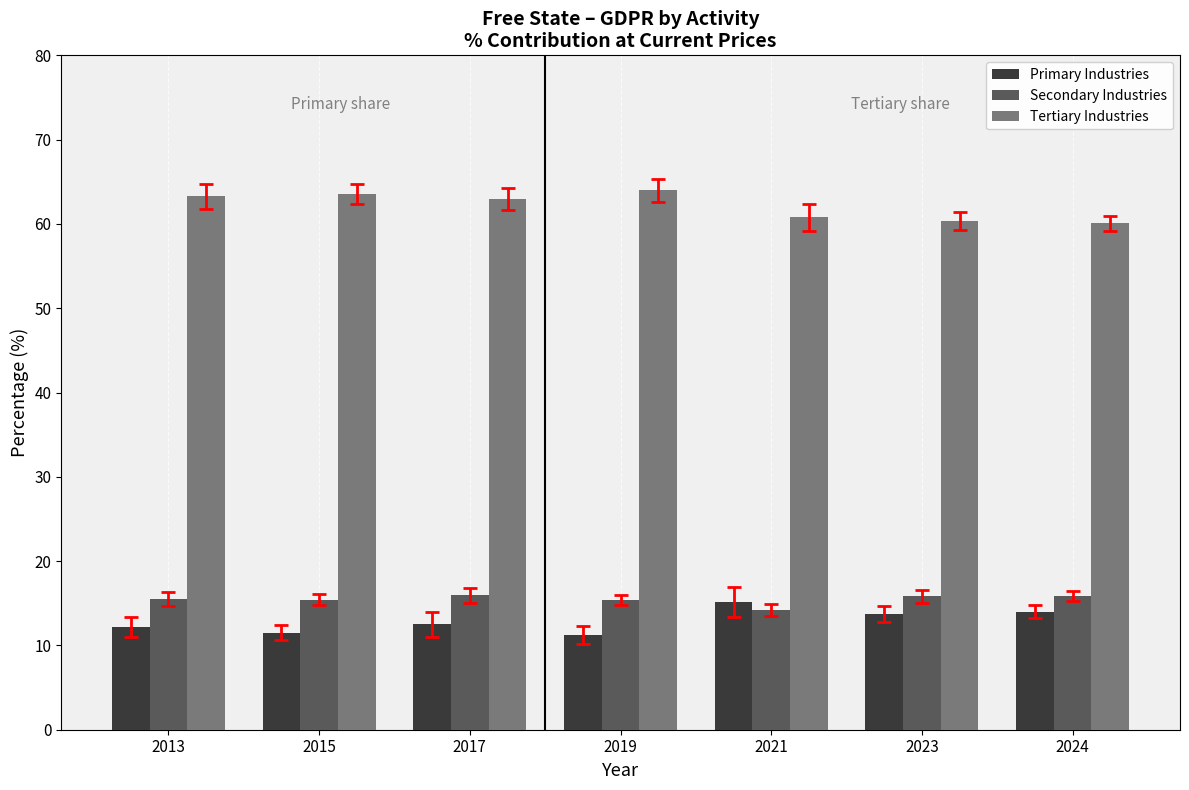

Is the value of Primary Industries at 2024 greater than the value of Secondary Industries at 2023?

No